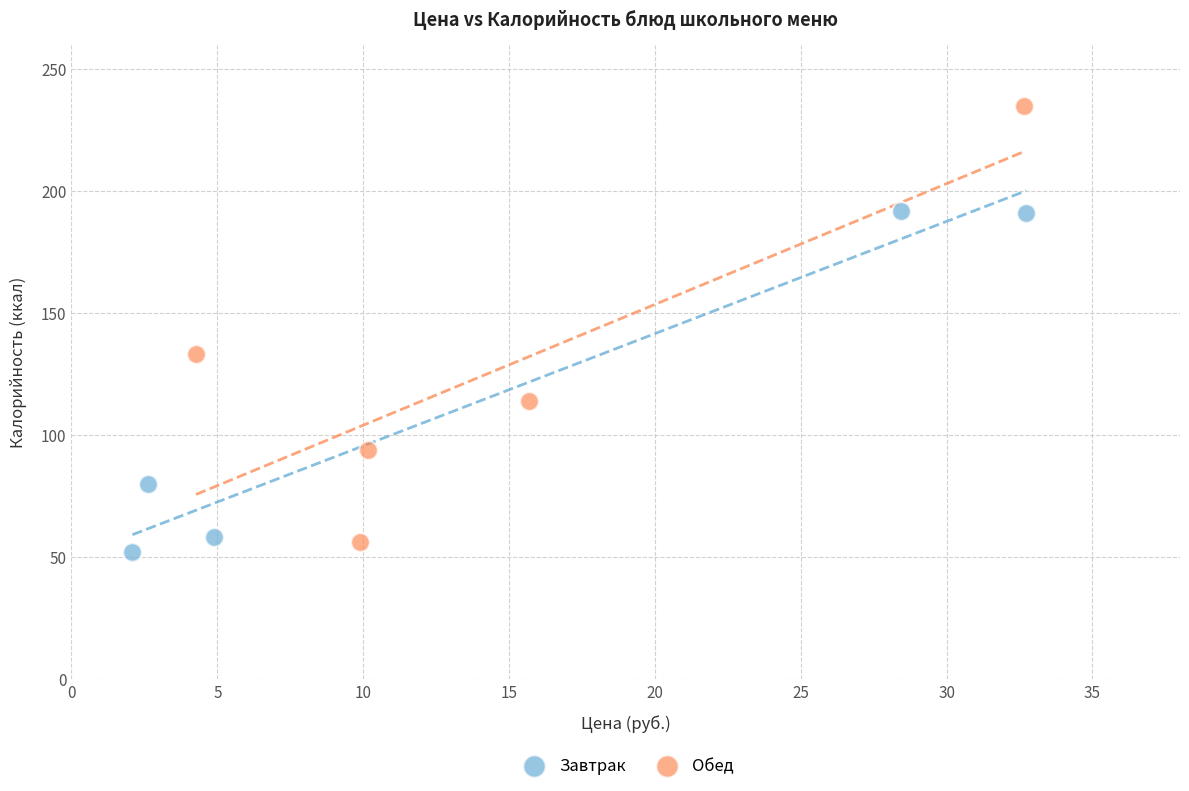

Which series reaches the maximum Y coordinate?

Обед